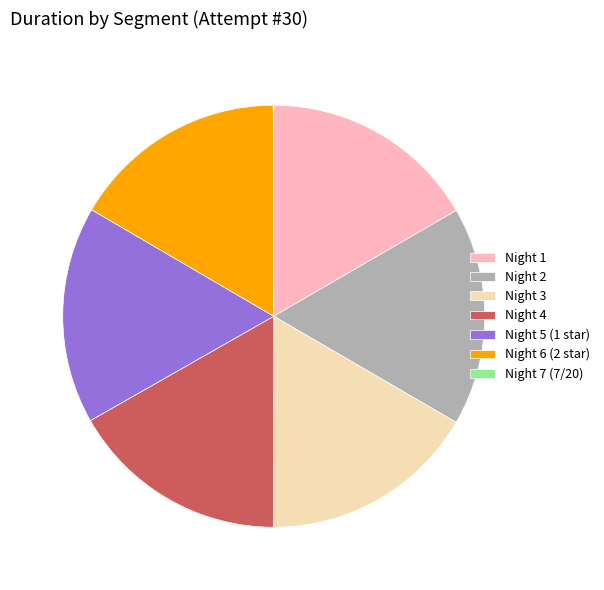

The Night 2 slice represents 17% of the pie. True or false?

True